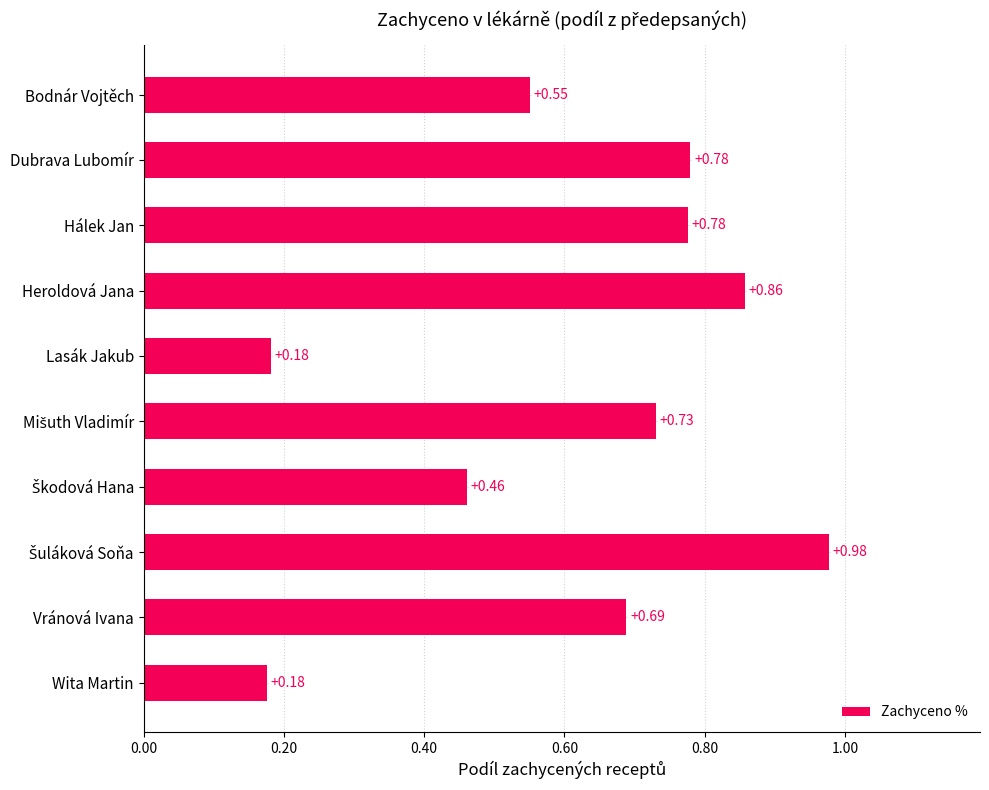

Count the number of categories in the chart.

10